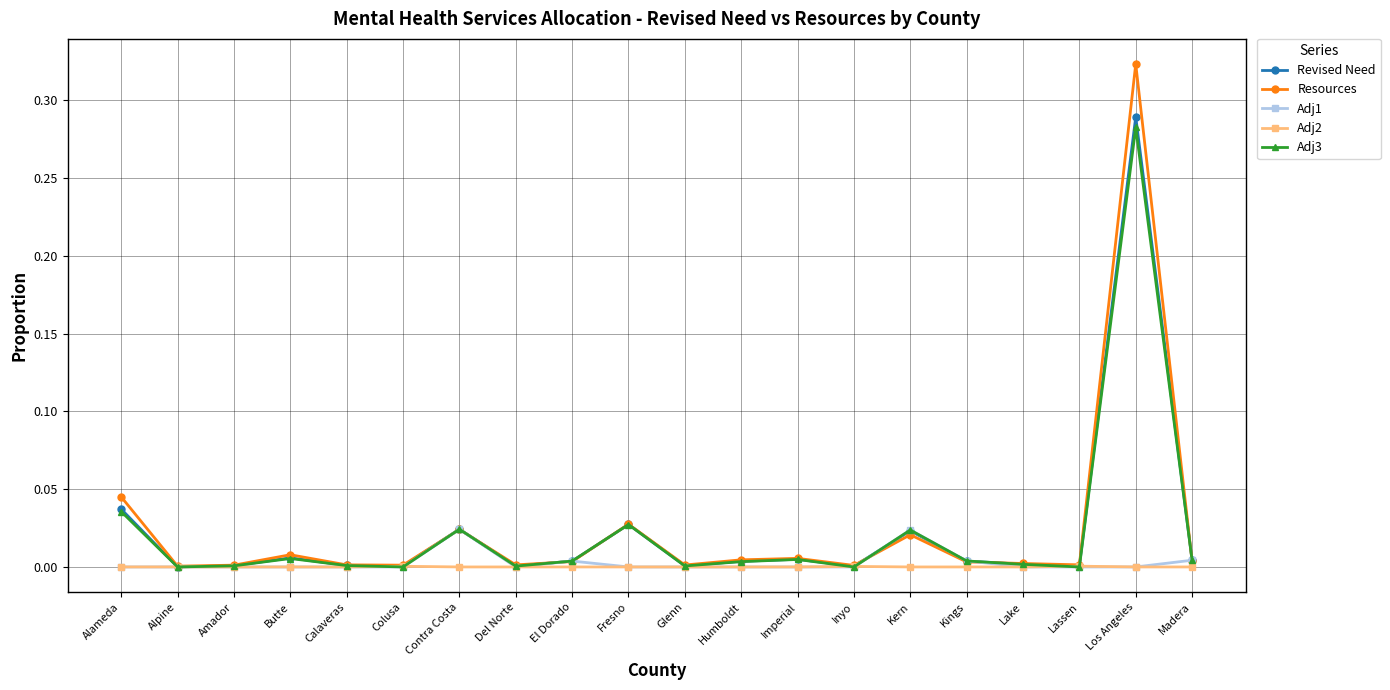

What is the label of the 8th point from the left?

Del Norte